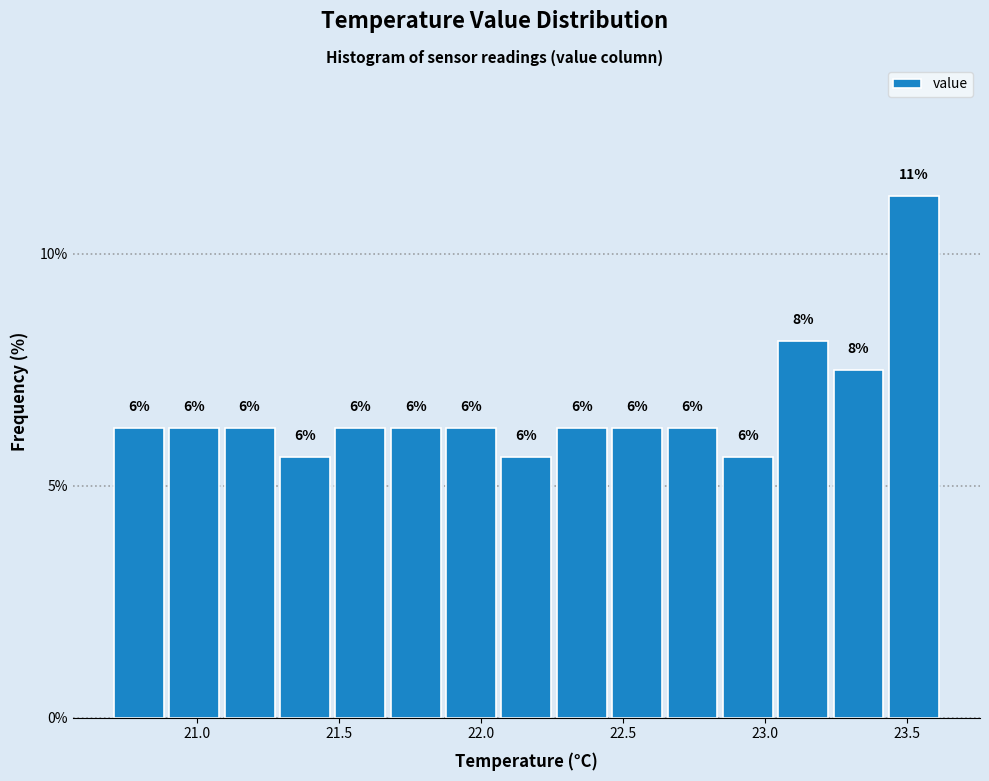

Read against the x-axis, roughly where is the centre of the tallest bar?

23.50